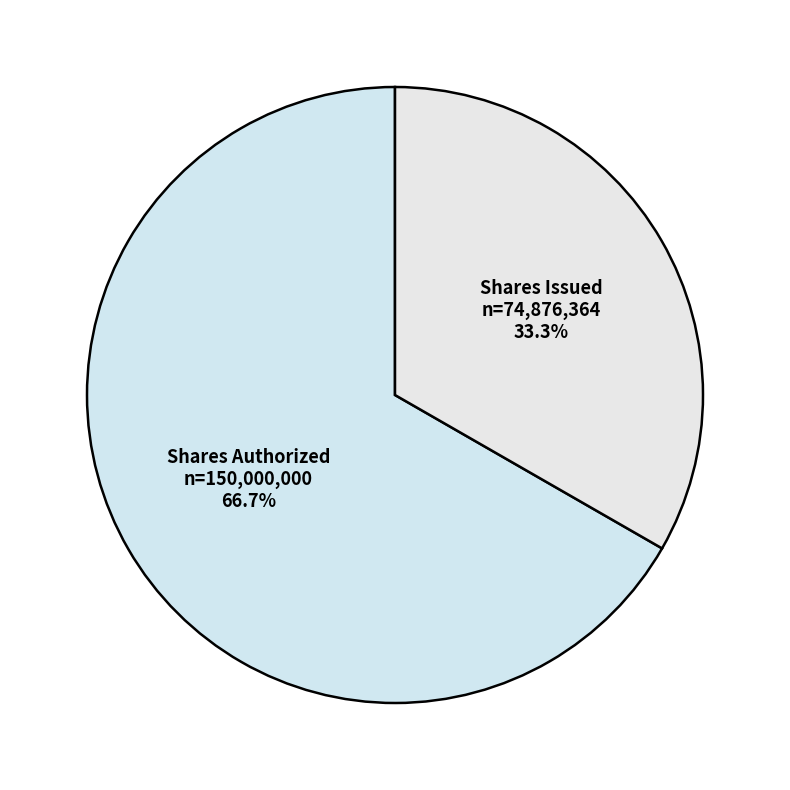

Count the number of slices in the pie.

2